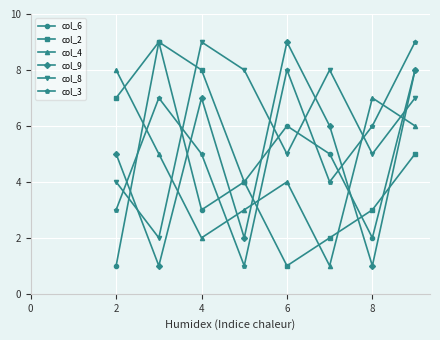

How many col_9 values are between 2 and 8?

5